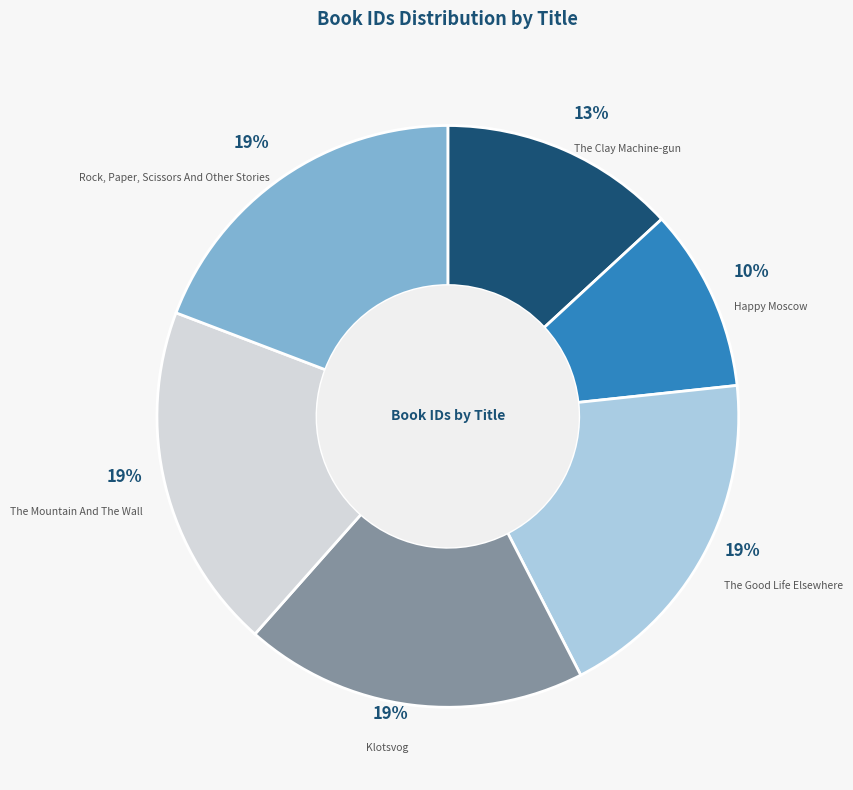

Is there a majority slice in this chart?

No